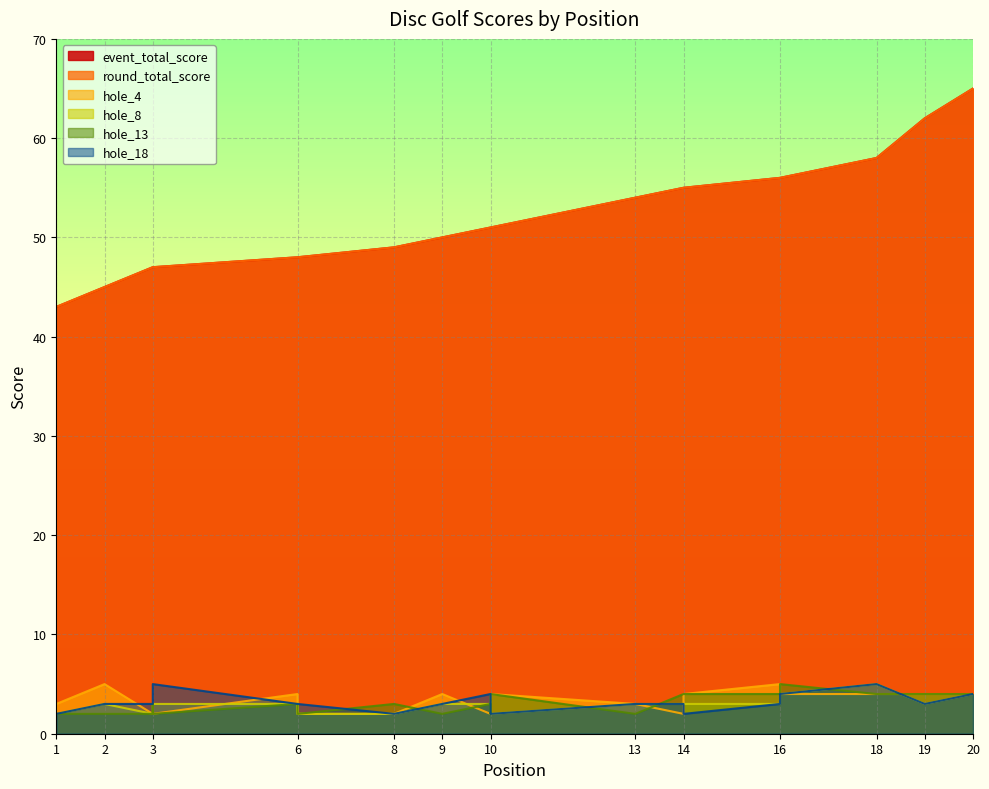

True or false: hole_8 has a value of 3 at 1.

False